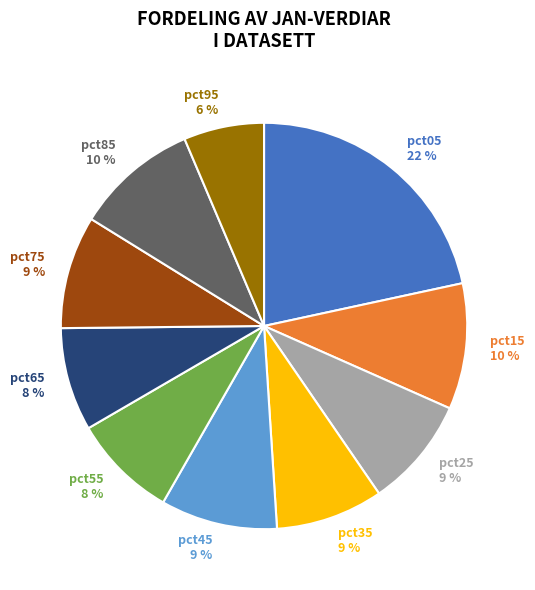

Is there any slice that represents more than half of the pie?

No